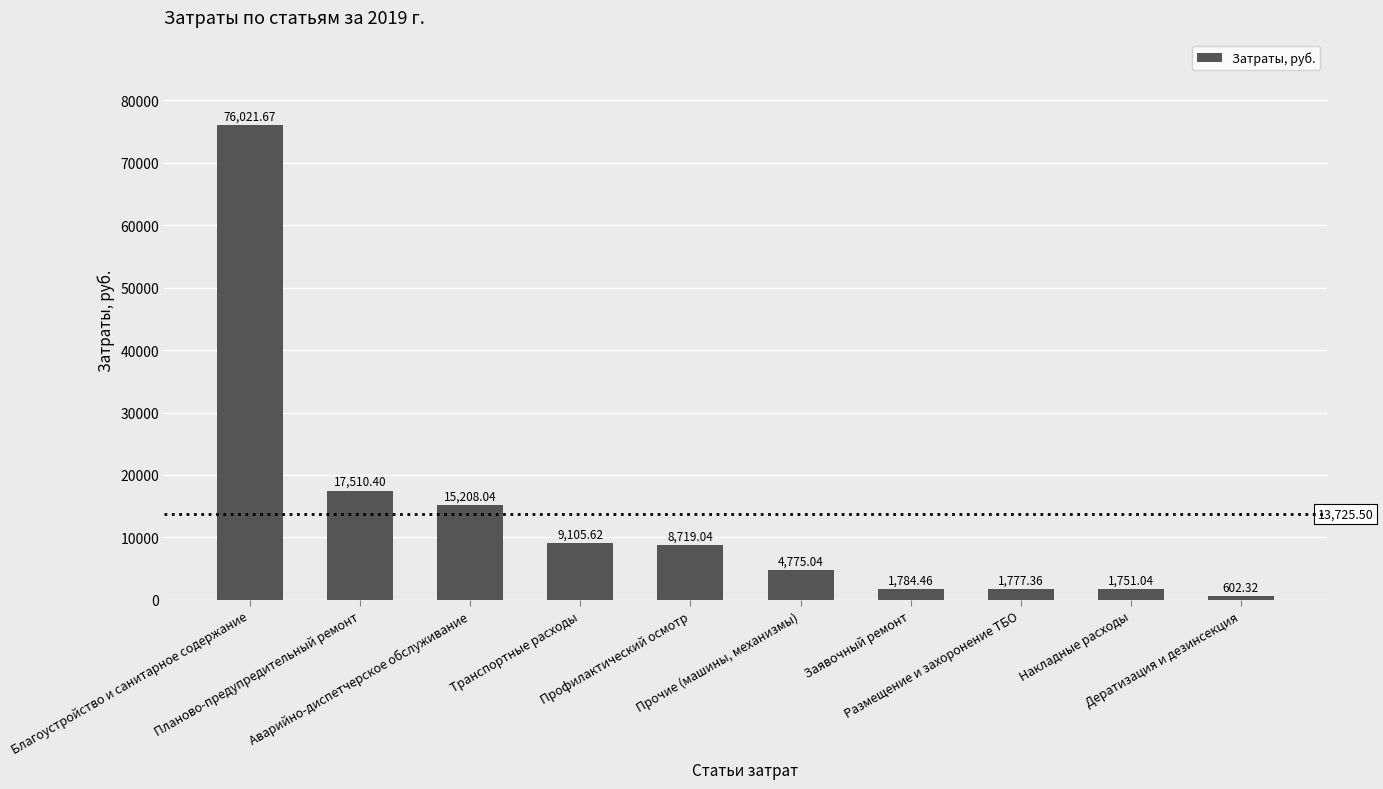

What is the difference between the values at Транспортные расходы and Аварийно-диспетчерское обслуживание?

6102.4